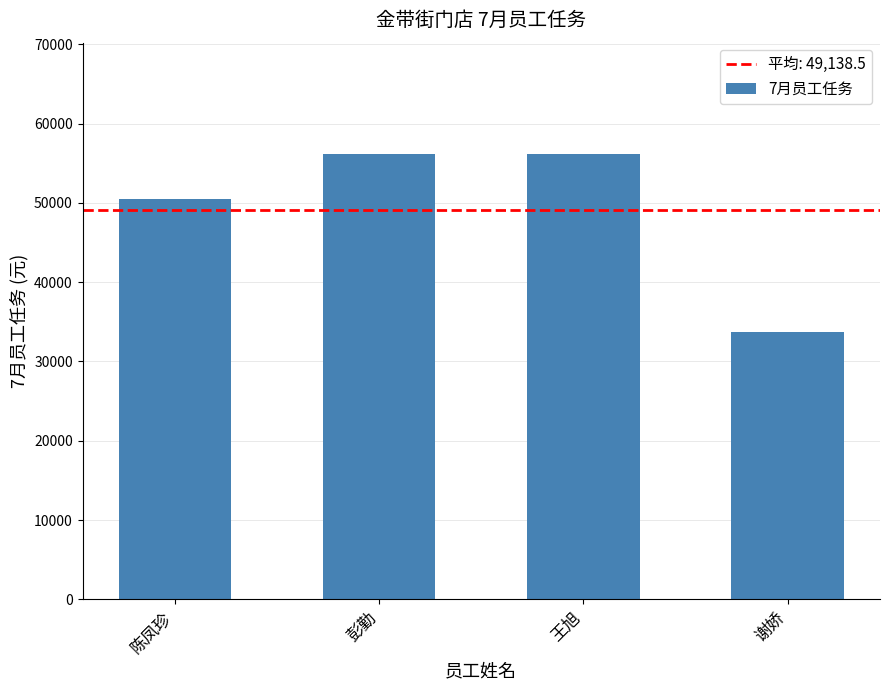

What is the value of the 1st bar from the left?

50544